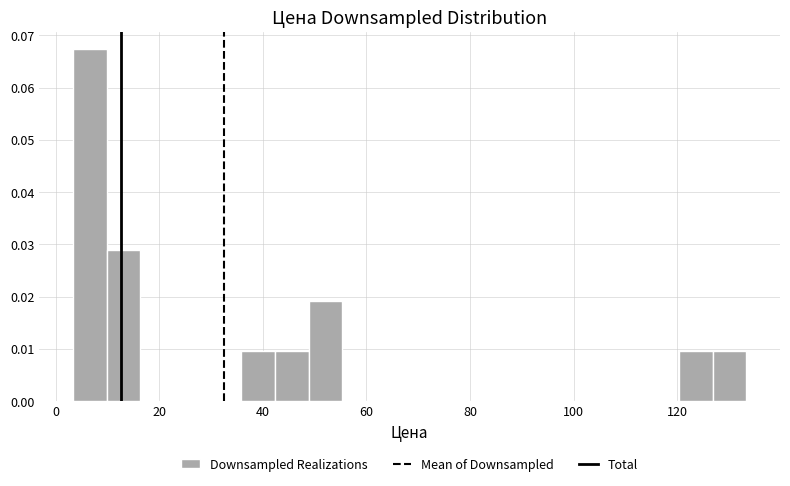

Read against the x-axis, roughly where is the centre of the tallest bar?

6